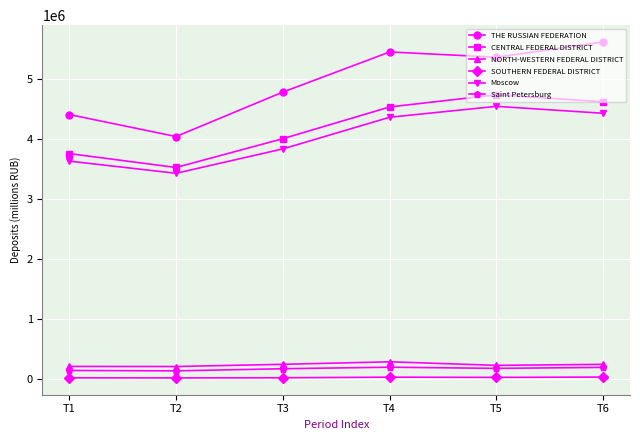

At which category does CENTRAL FEDERAL DISTRICT reach its first local peak?

T5